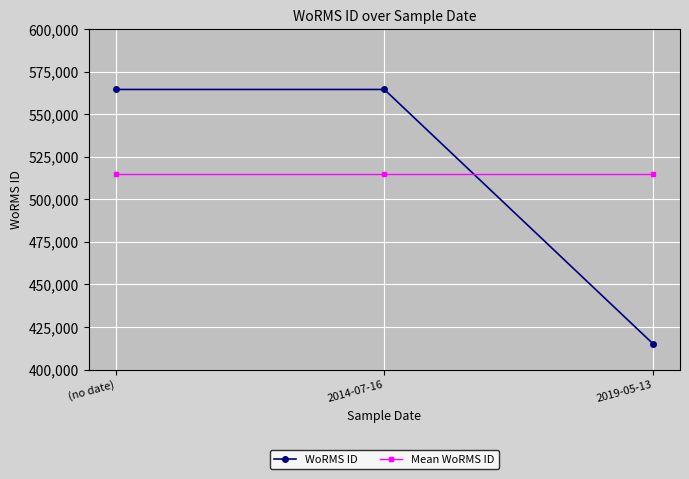

List the series in order of their peak value, lowest first.

Mean WoRMS ID, WoRMS ID